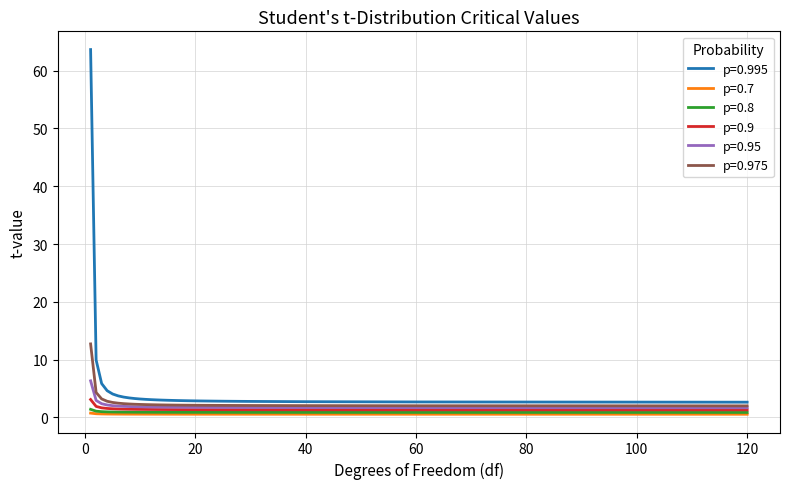

Which series has the largest range (max minus min)?

p=0.995